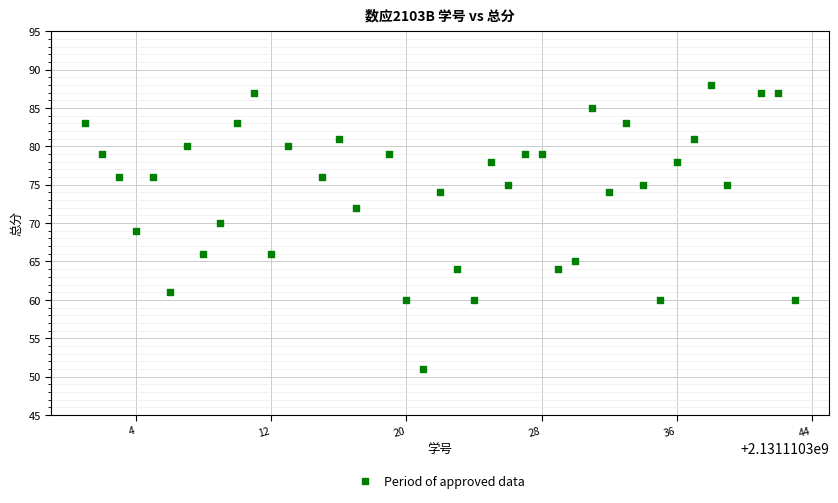

What is the range of Y values (max minus min)?

37